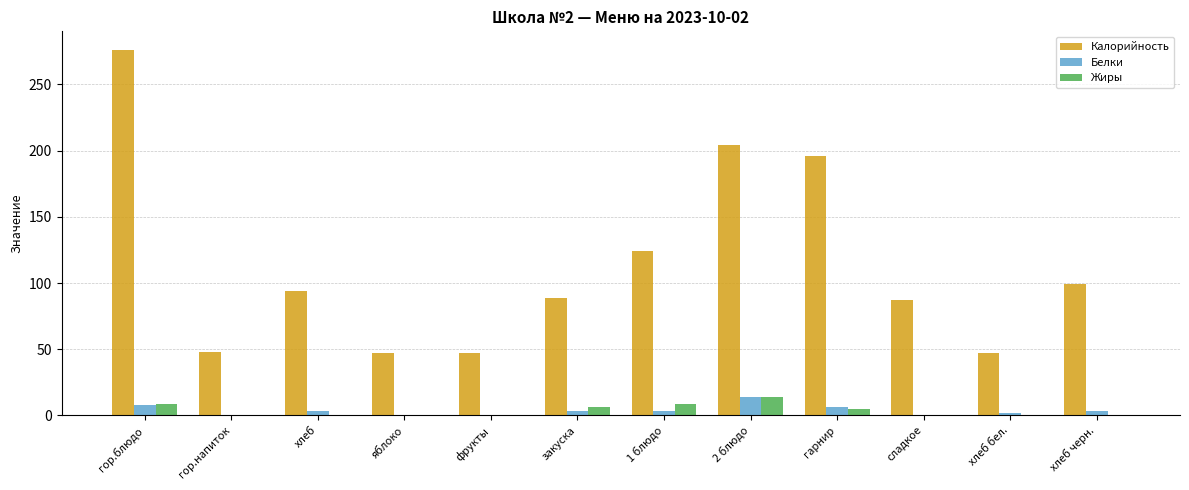

Which category has the highest value across all series?

гор.блюдо